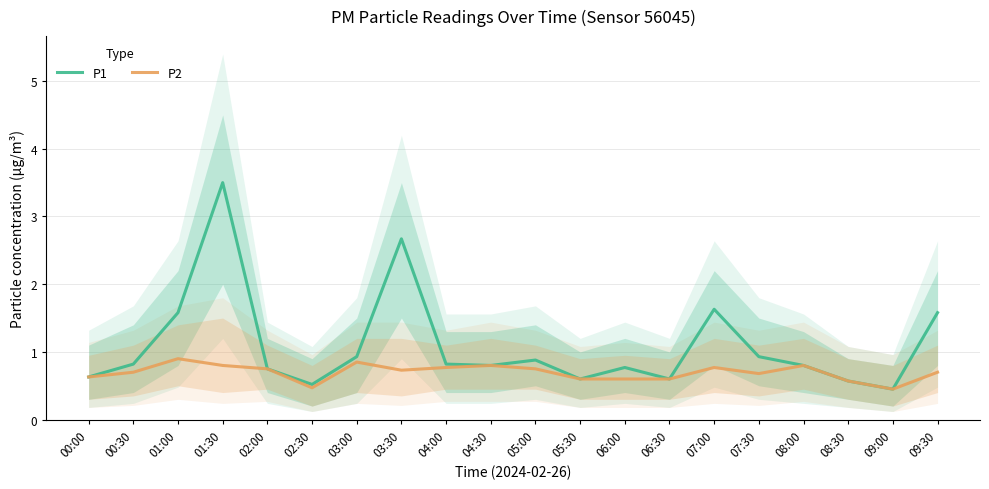

Is the value of P2 at 00:00 greater than the value of P1 at 05:00?

No